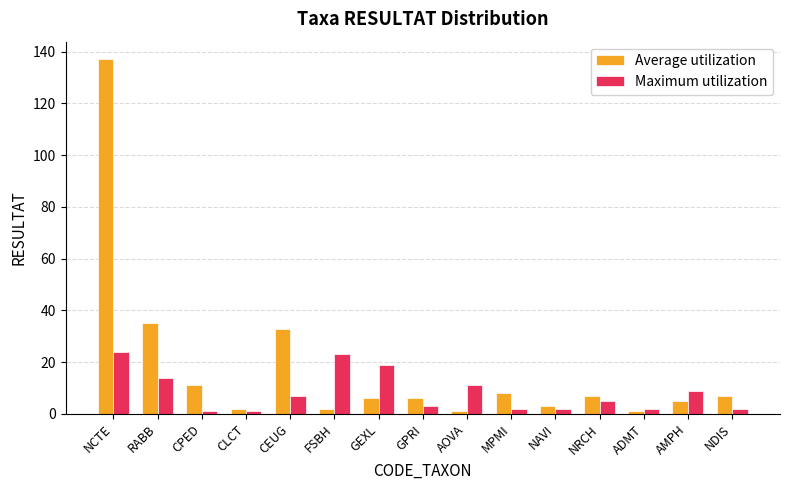

What is the label of the 15th bar from the right?

NCTE